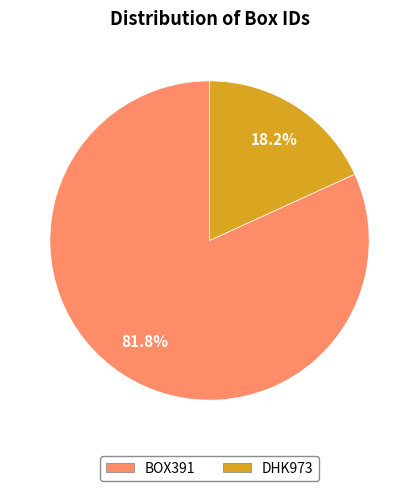

To the nearest percent, what is the difference between the largest and smallest slice percentages?

64%